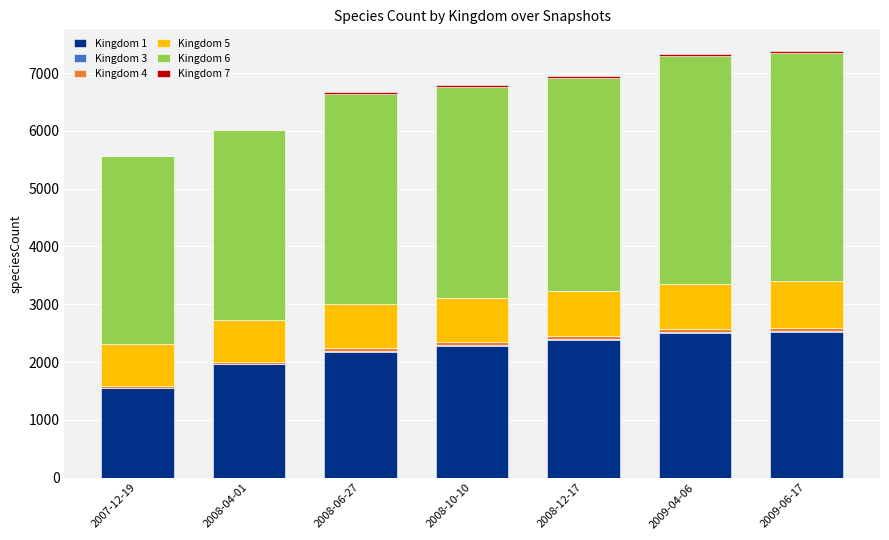

The value of Kingdom 1 at 2008-04-01 is 1966. True or false?

True